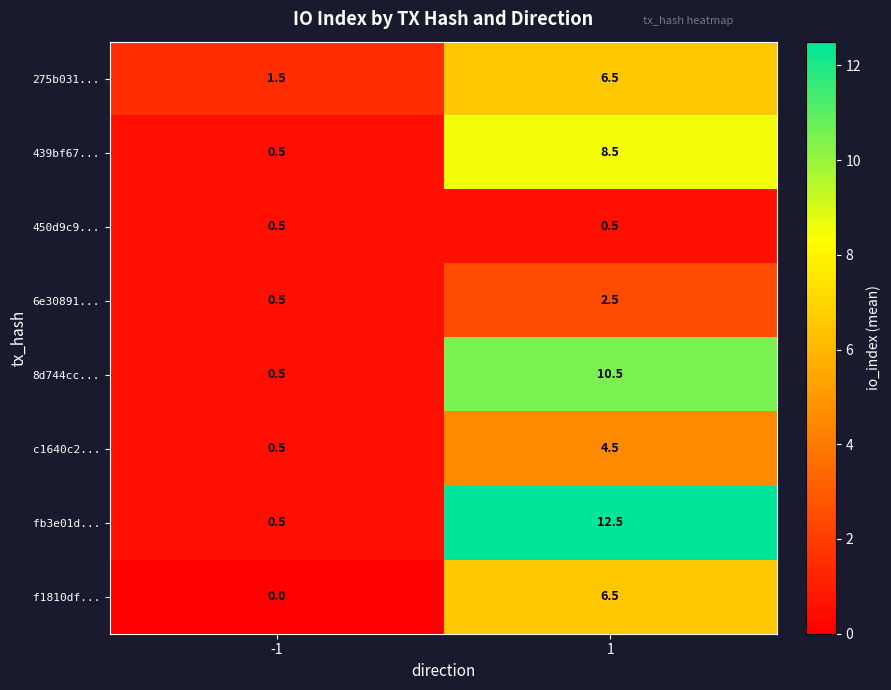

How many categories are shown in the chart?

2